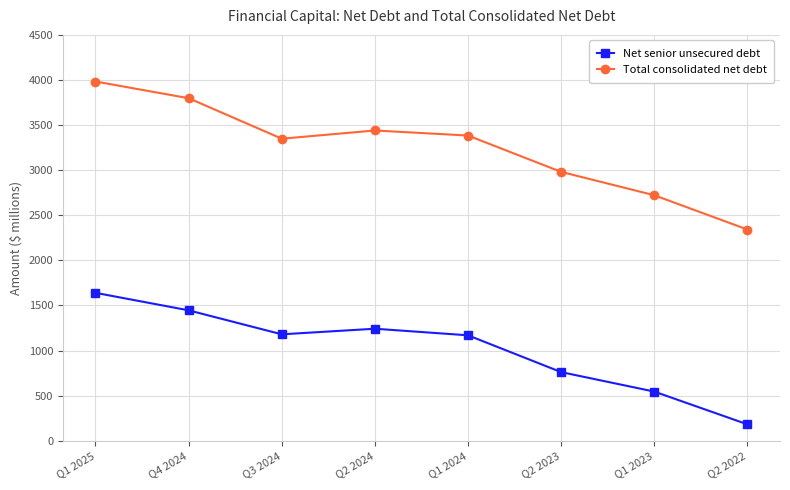

True or false: Total consolidated net debt and Net senior unsecured debt intersect in this chart.

False